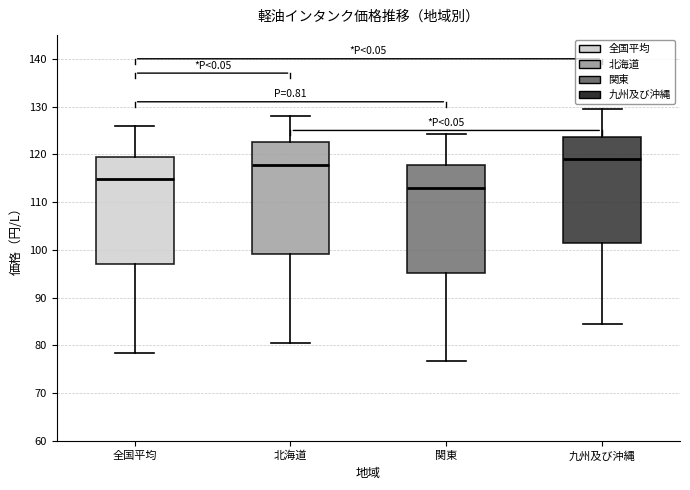

Which box has the lowest median line?

関東